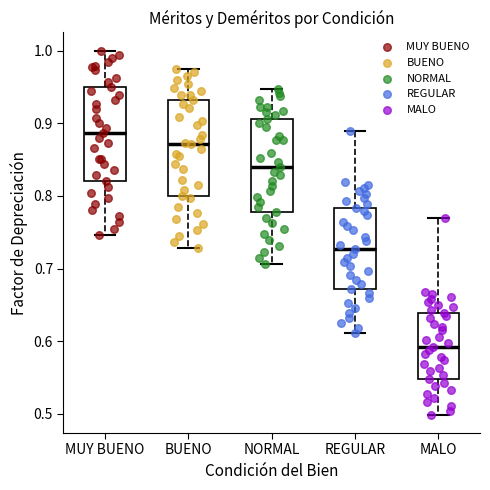

Reading left to right, transcribe this box plot: for each box, give where its median line is, the range the box spans, and where its two whiskers end, as read against the y-axis. The values are not printed on the chart, so give them approximately, as read against the axis.

MUY BUENO: median 0.89, box 0.82 to 0.95, whiskers 0.75 to 1.00
BUENO: median 0.87, box 0.80 to 0.93, whiskers 0.73 to 0.97
NORMAL: median 0.84, box 0.78 to 0.91, whiskers 0.71 to 0.95
REGULAR: median 0.73, box 0.67 to 0.78, whiskers 0.61 to 0.89
MALO: median 0.59, box 0.55 to 0.64, whiskers 0.50 to 0.77